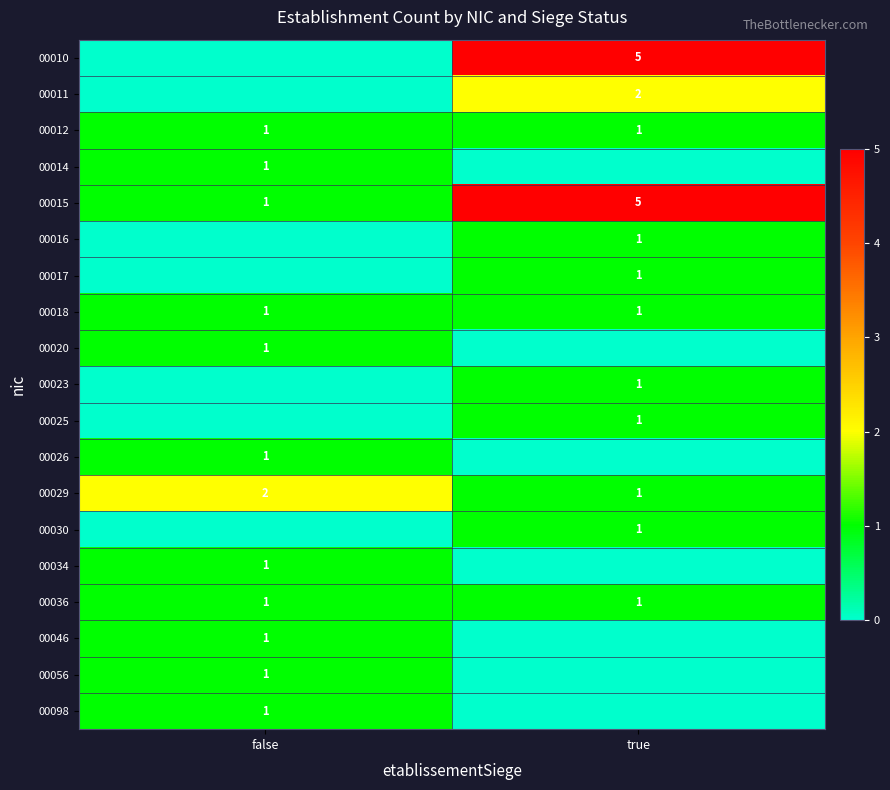

What is the difference between the highest and lowest values at false?

2